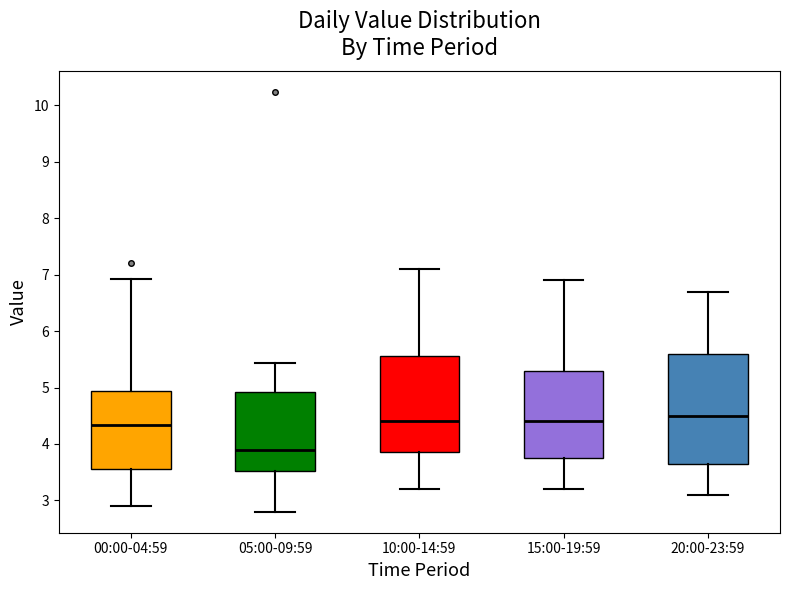

Where does the upper whisker of the box for 00:00-04:59 end on the y-axis? The values are not printed on the chart, so give them approximately, as read against the axis.

6.9